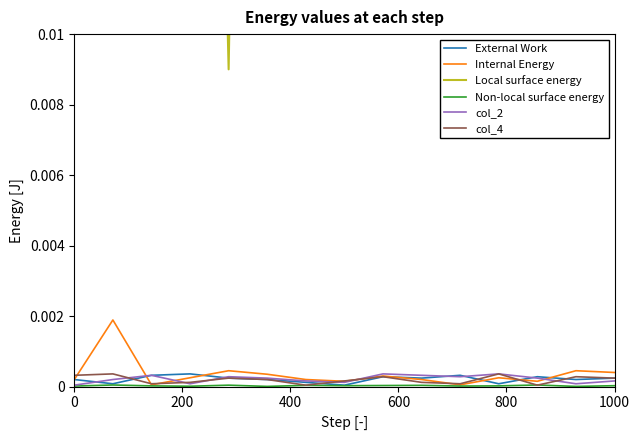

Is the value of Internal Energy at 12 greater than the value of External Work at 6?

Yes